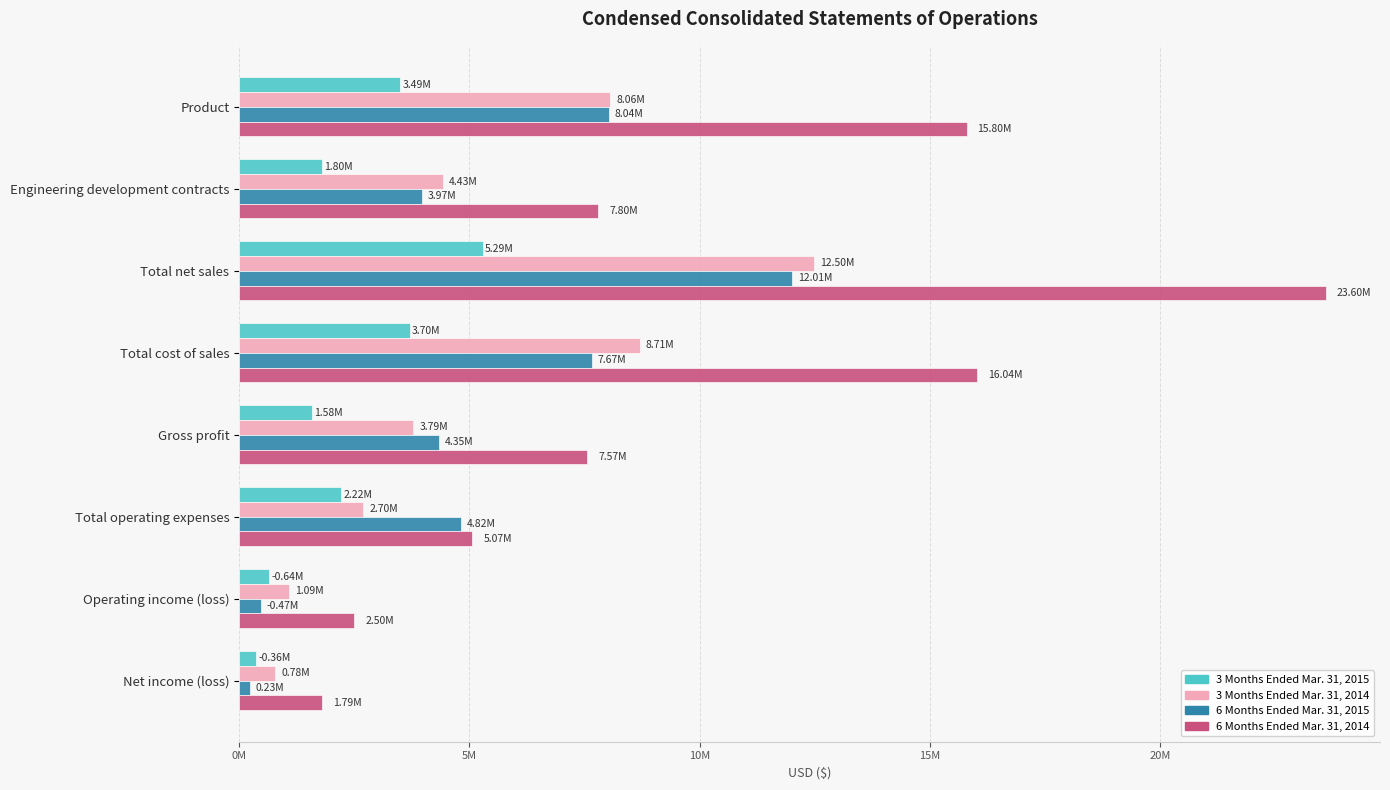

At how many categories does at least one series exceed 6897373?

5